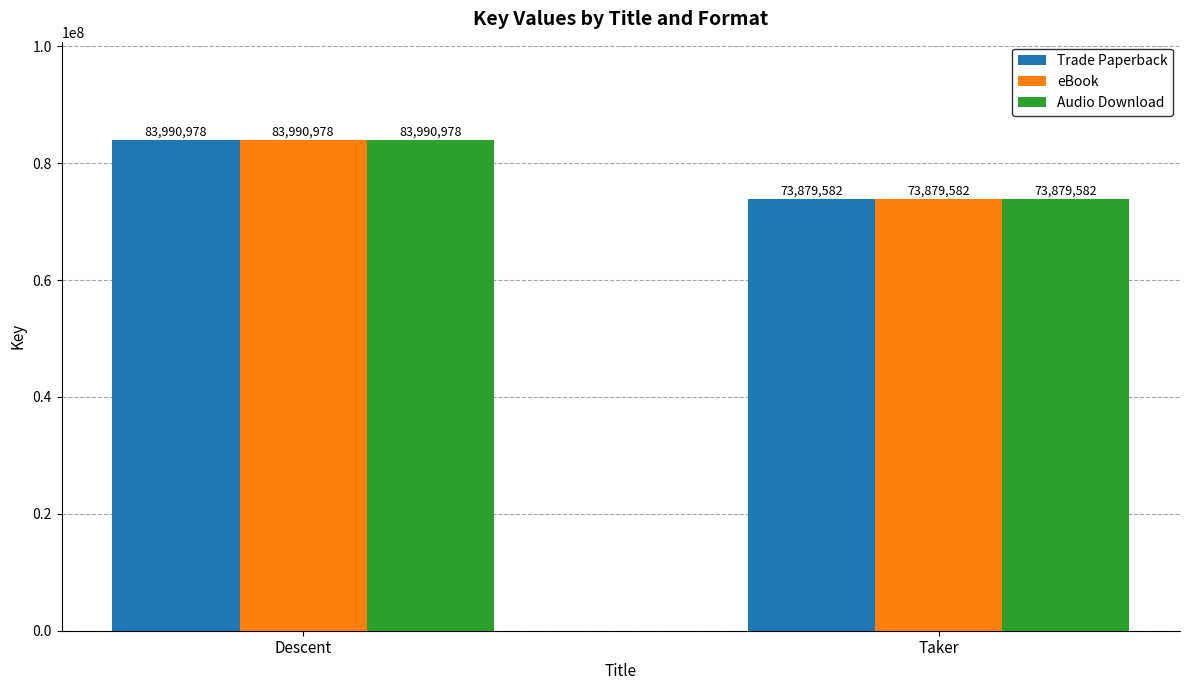

Count the number of categories in the chart.

2